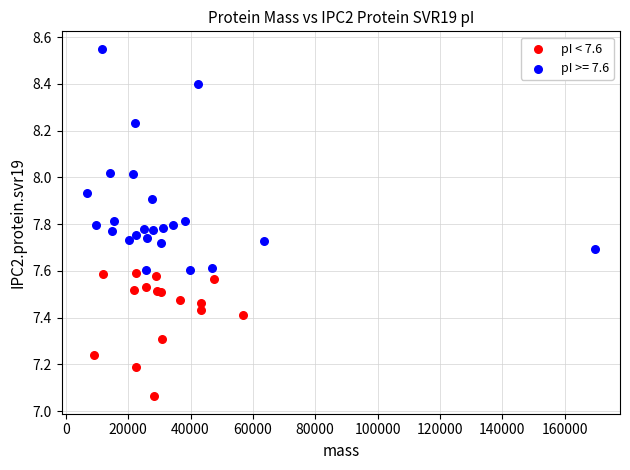

Which series reaches the maximum Y coordinate?

pI >= 7.6